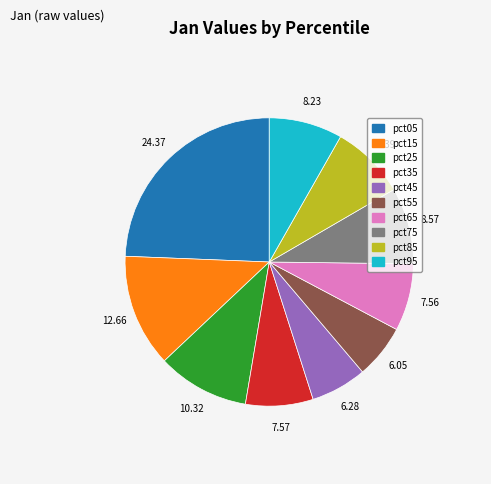

What is the ratio of the value at pct15 to the value at pct65?

1.7